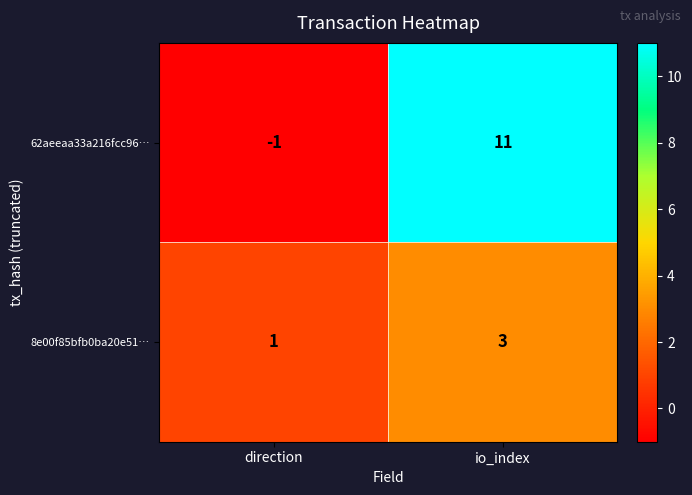

At which label does 8e00f85bfb0ba20e51… reach its peak?

io_index